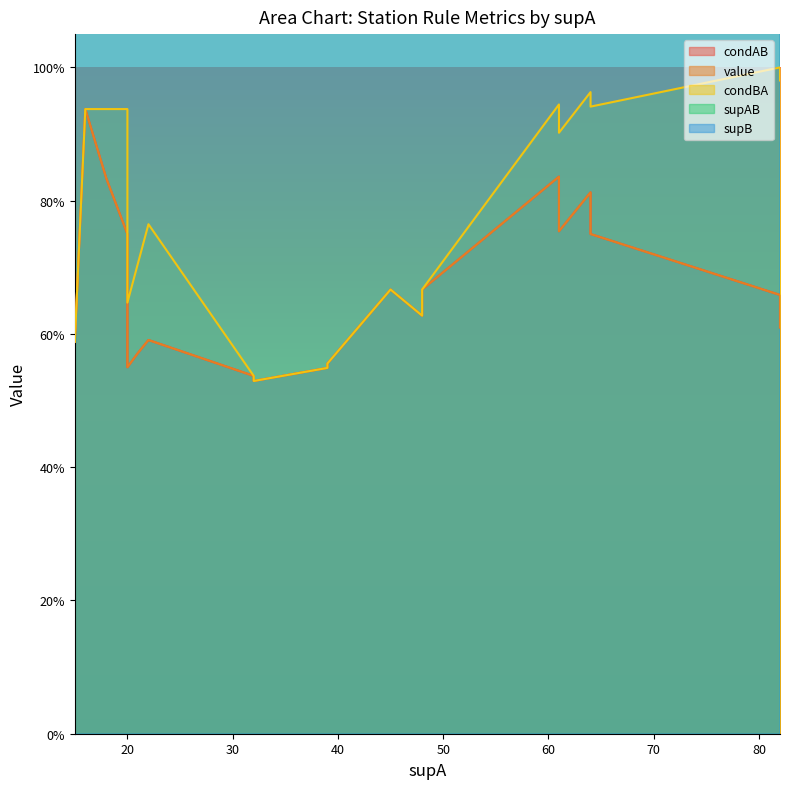

True or false: supB and value cross at least once.

False